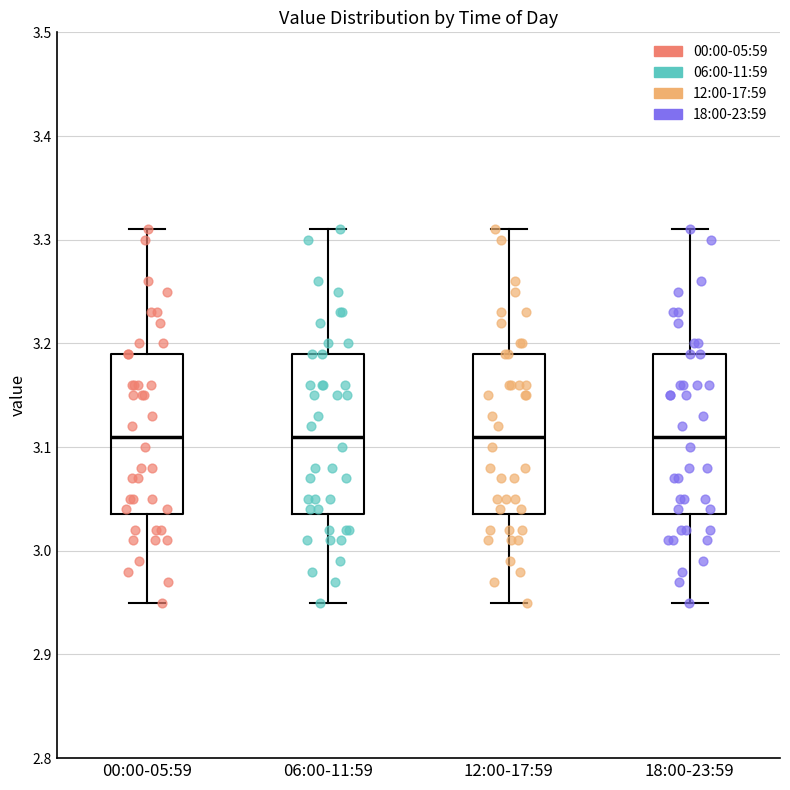

Reading left to right, transcribe this box plot: for each box, give where its median line is, the range the box spans, and where its two whiskers end, as read against the y-axis. The values are not printed on the chart, so give them approximately, as read against the axis.

00:00-05:59: median 3.11, box 3.04 to 3.19, whiskers 2.95 to 3.31
06:00-11:59: median 3.11, box 3.04 to 3.19, whiskers 2.95 to 3.31
12:00-17:59: median 3.11, box 3.04 to 3.19, whiskers 2.95 to 3.31
18:00-23:59: median 3.11, box 3.04 to 3.19, whiskers 2.95 to 3.31